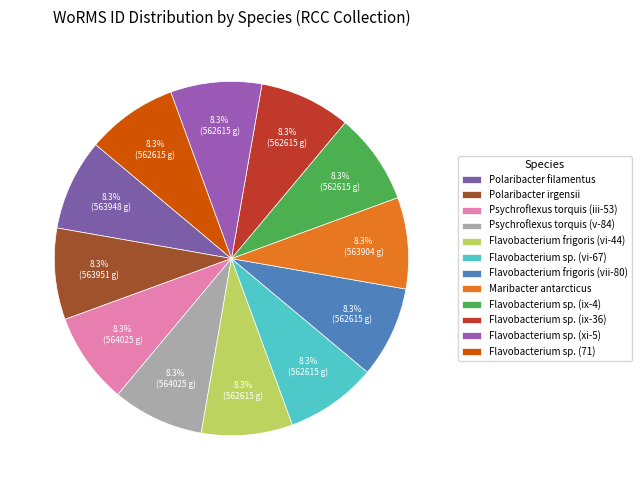

To the nearest percent, what is the combined percentage of Flavobacterium sp. (ix-4) and Maribacter antarcticus?

17%